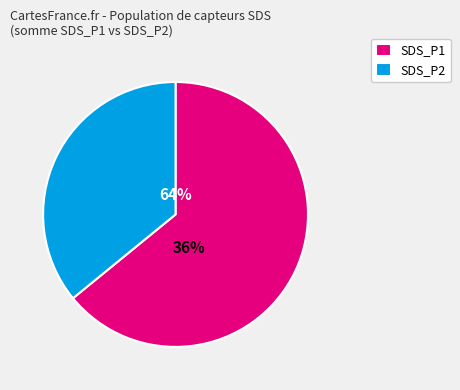

Does 39 represent more than half of the total?

No